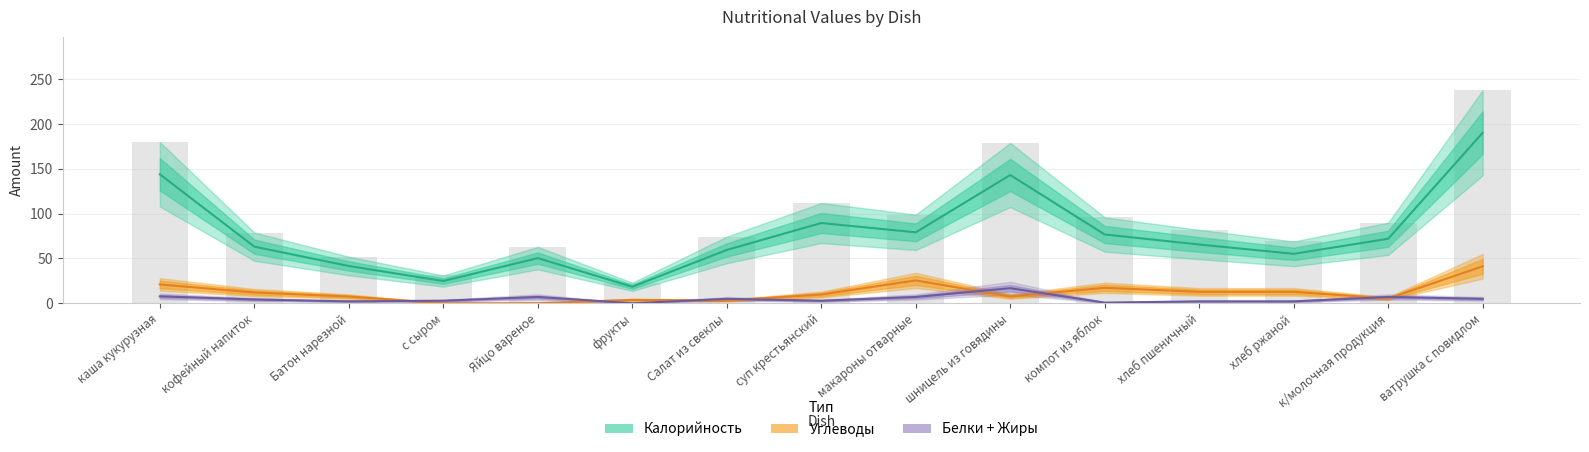

Between фрукты and каша кукурузная, which is larger?

каша кукурузная